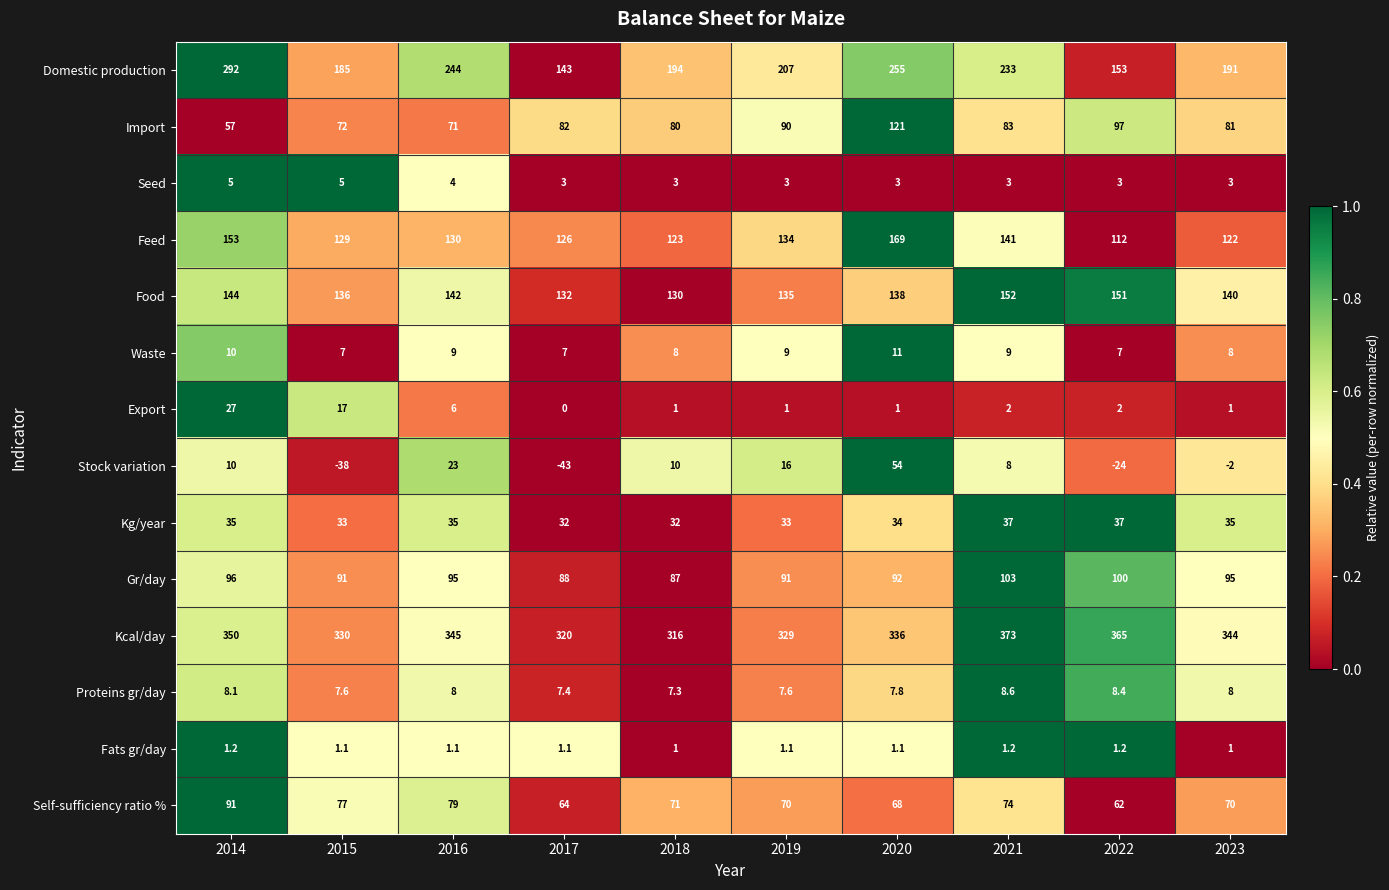

Where is Self-sufficiency ratio % nearest to the value 76?

2015